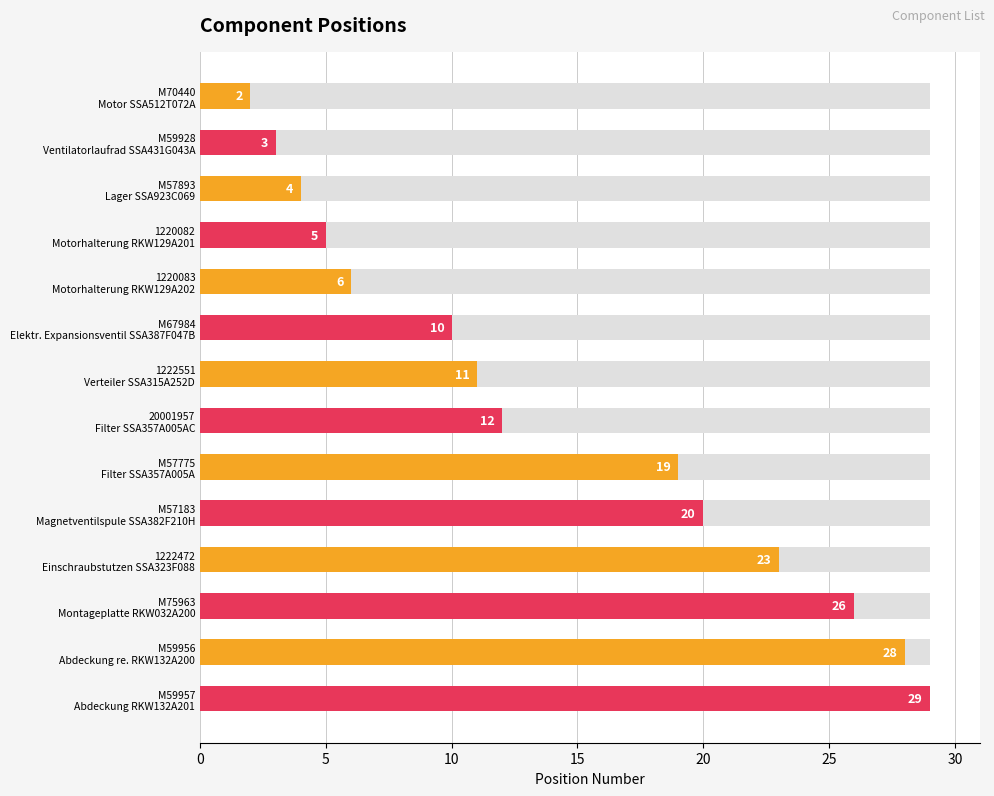

The value at M57775 Filter SSA357A005A is 19. True or false?

True